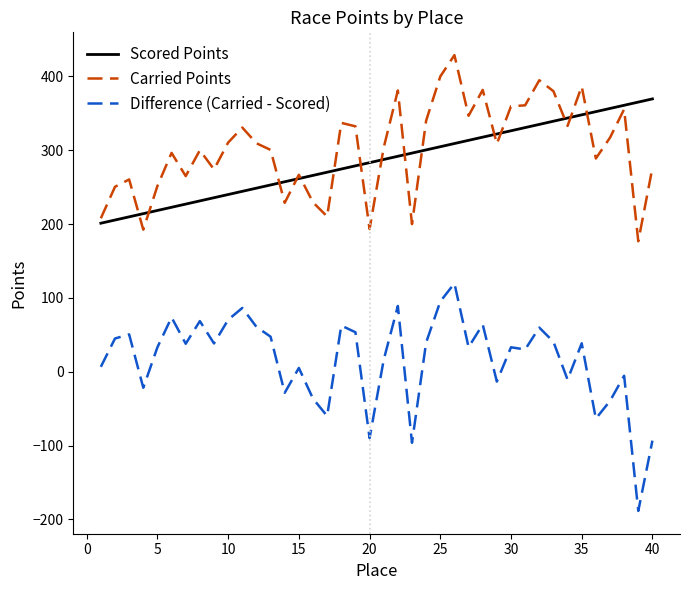

Which series has the largest range (max minus min)?

Difference (Carried - Scored)